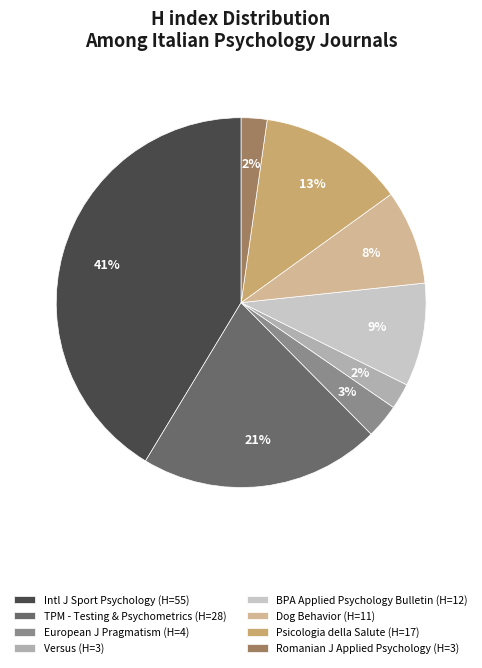

Is there a majority slice in this chart?

No